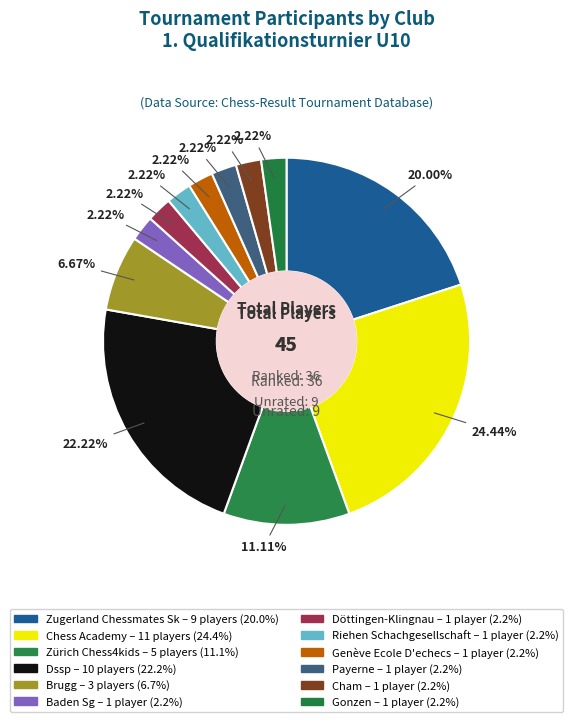

How many slices are in this pie chart?

12